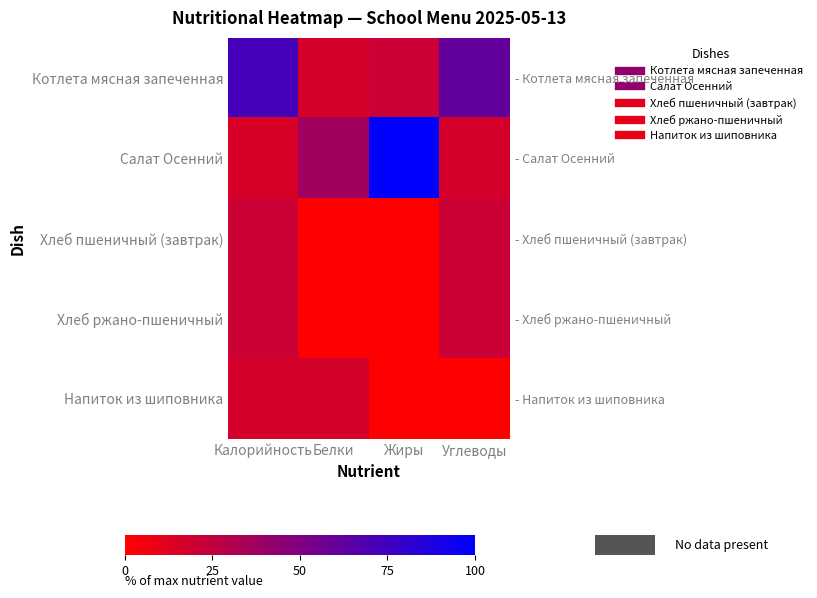

Is it true that Салат Осенний equals 100.0 at Жиры?

True